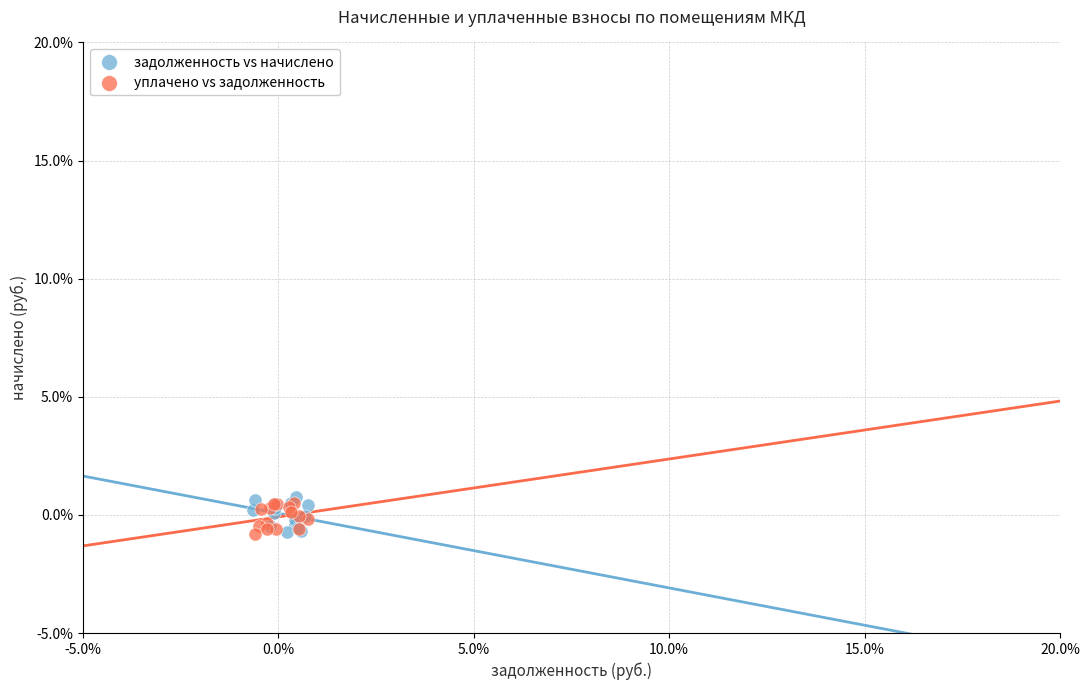

What are all the series names shown in the legend?

задолженность vs начислено, уплачено vs задолженность